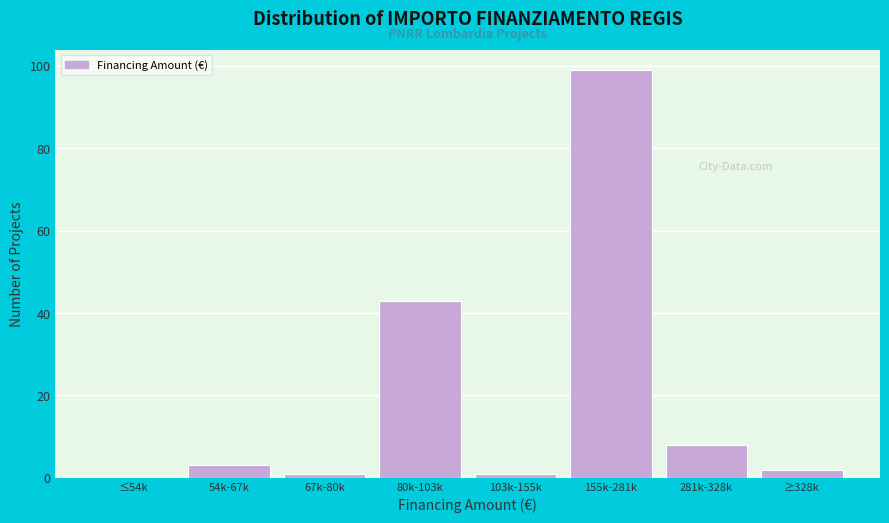

Reading left to right, transcribe all the data shown in this chart.

≤54k=0	54k-67k=3	67k-80k=1	80k-103k=43	103k-155k=1	155k-281k=99	281k-328k=8	≥328k=2